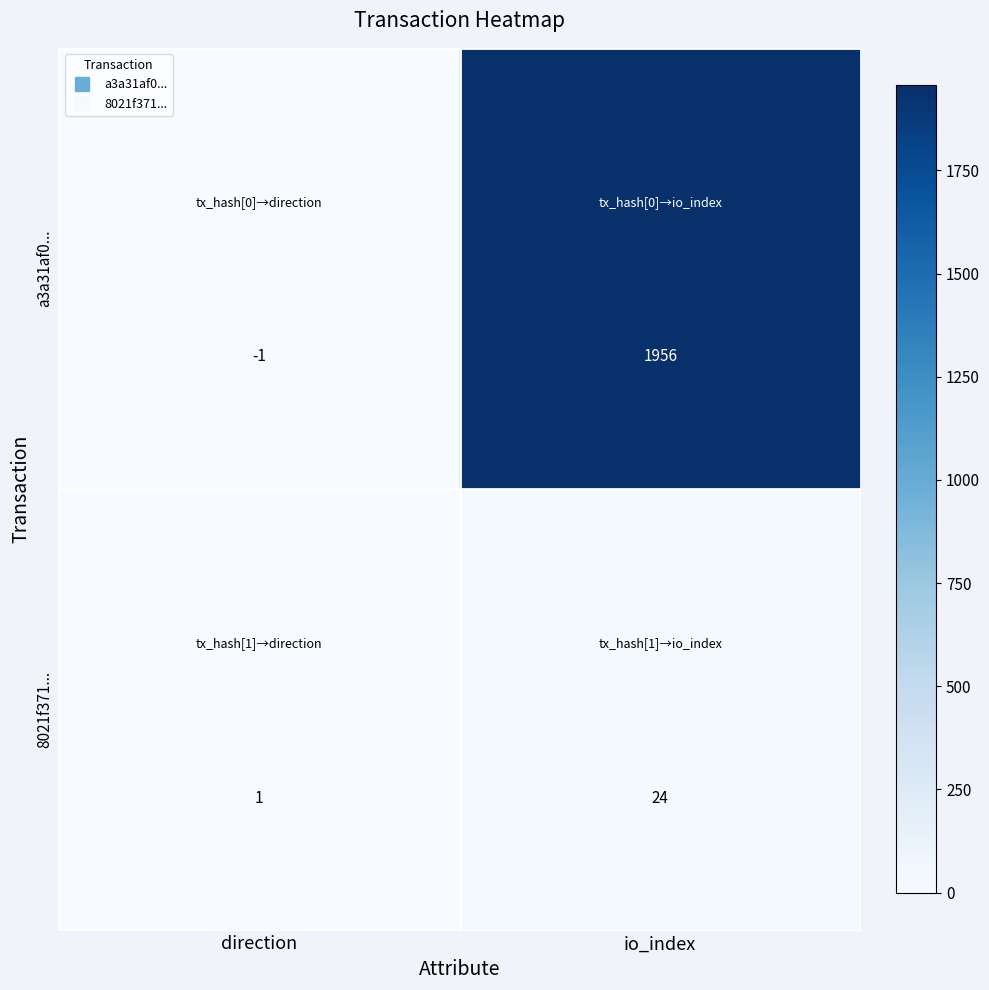

What is the sum of the a3a31af0... values at io_index and direction?

1955